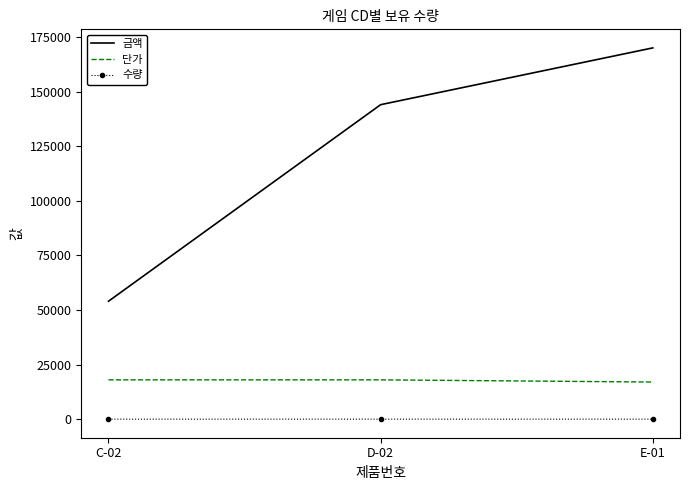

What is the spread (max minus min) of values at E-01?

169990